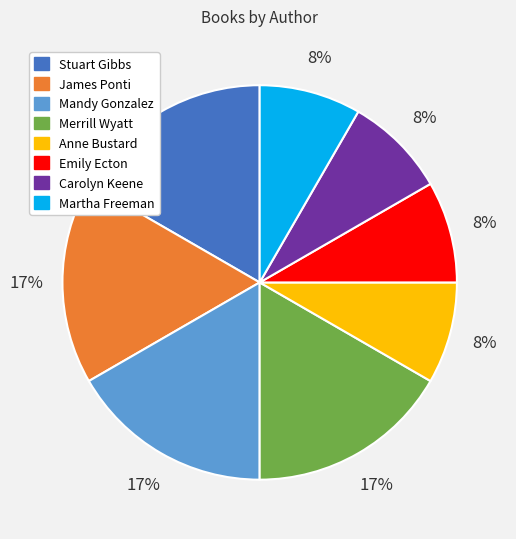

Is there any slice that represents more than half of the pie?

No